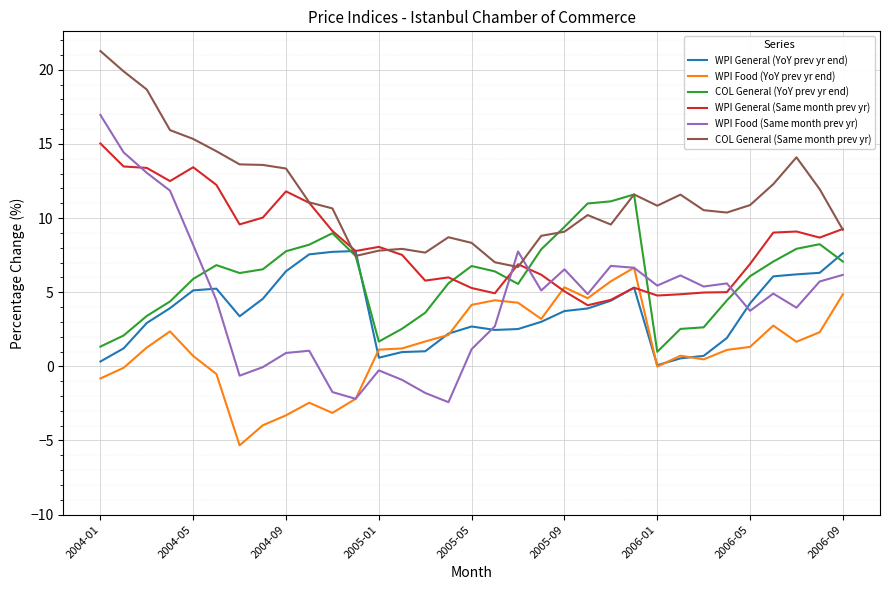

What are all the series names shown in the legend?

WPI General (YoY prev yr end), WPI Food (YoY prev yr end), COL General (YoY prev yr end), WPI General (Same month prev yr), WPI Food (Same month prev yr), COL General (Same month prev yr)